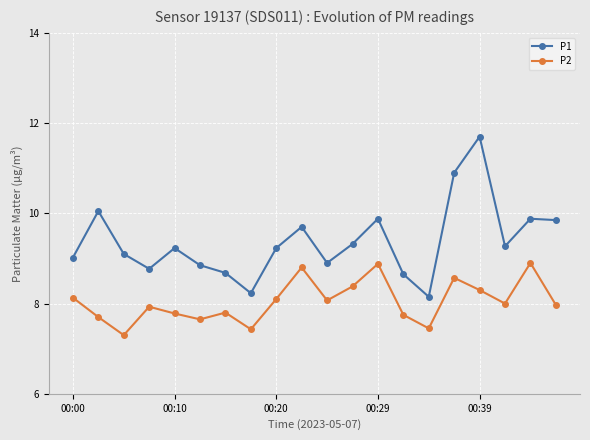

True or false: P1 and P2 cross at least once.

False